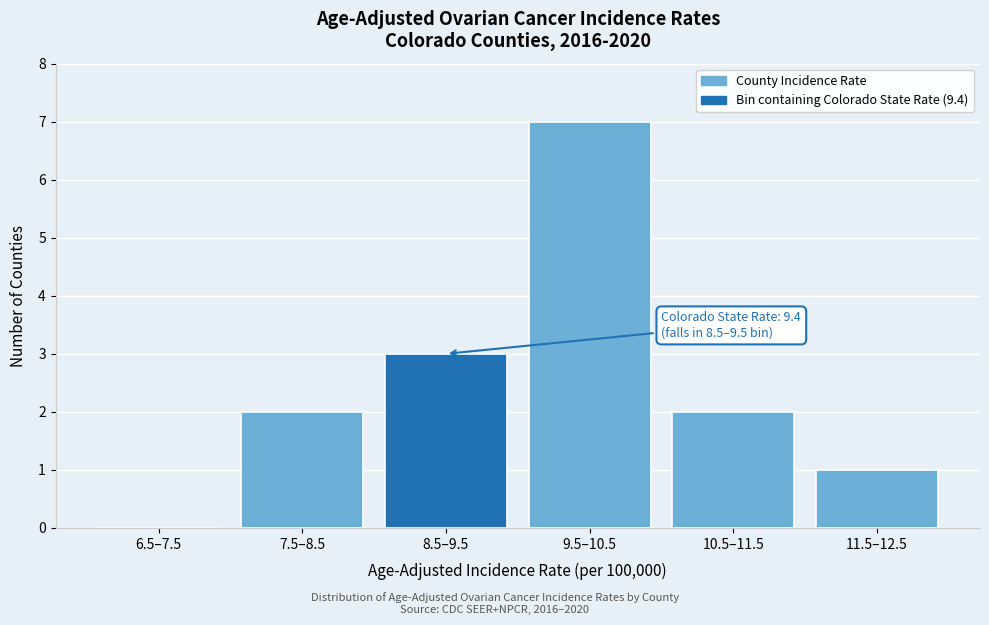

Reading right to left, transcribe all the data shown in this chart.

11.5–12.5=1	10.5–11.5=2	9.5–10.5=7	8.5–9.5=3	7.5–8.5=2	6.5–7.5=0